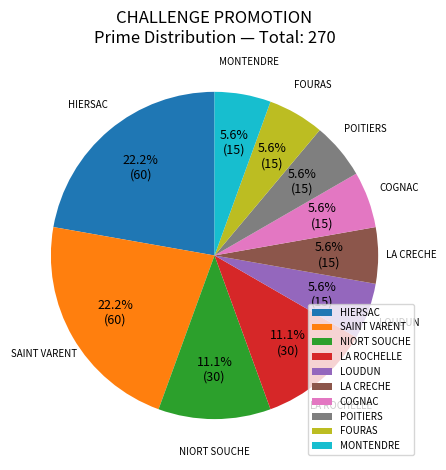

To the nearest percent, what is the difference between the HIERSAC and COGNAC slice percentages?

17%